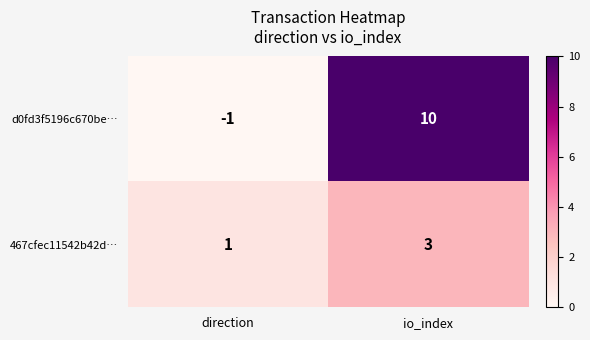

At io_index, list the series in order from smallest to largest.

467cfec11542b42d…, d0fd3f5196c670be…